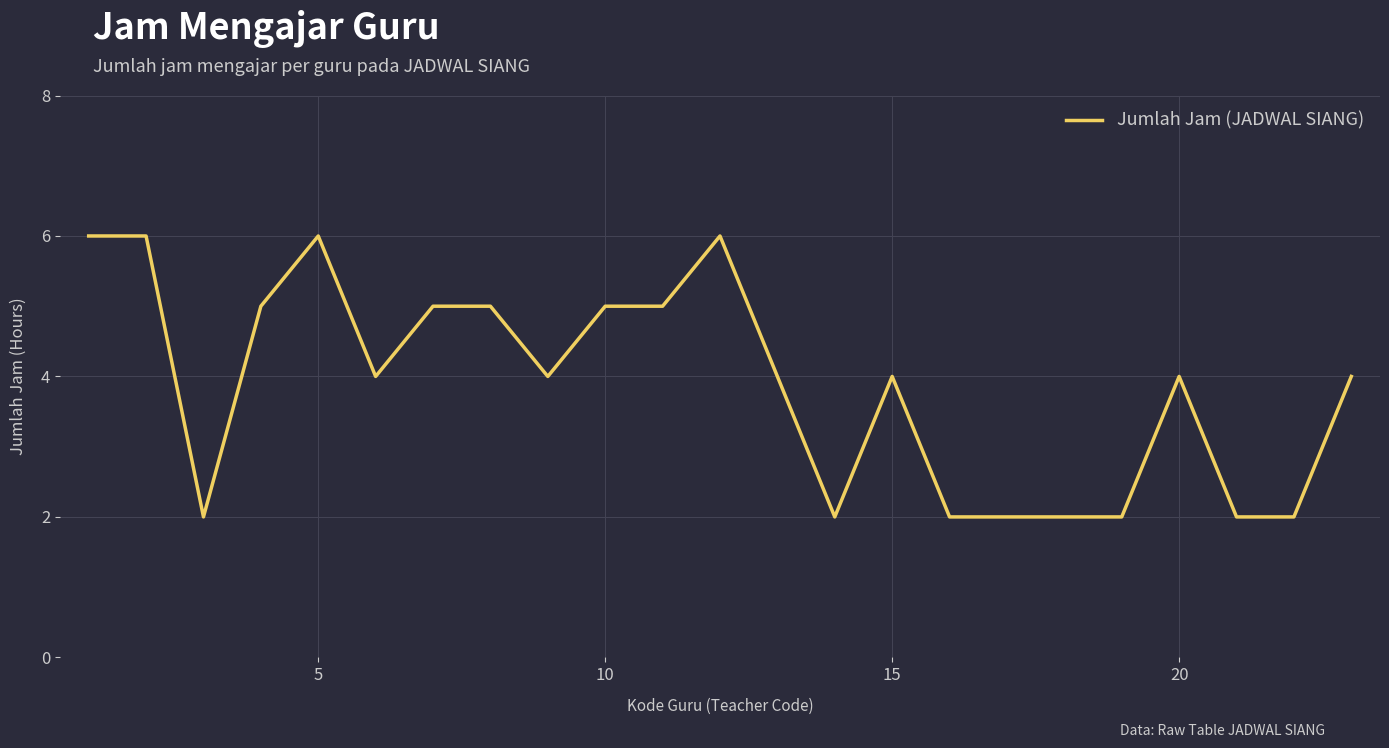

How many categories are shown in the chart?

23